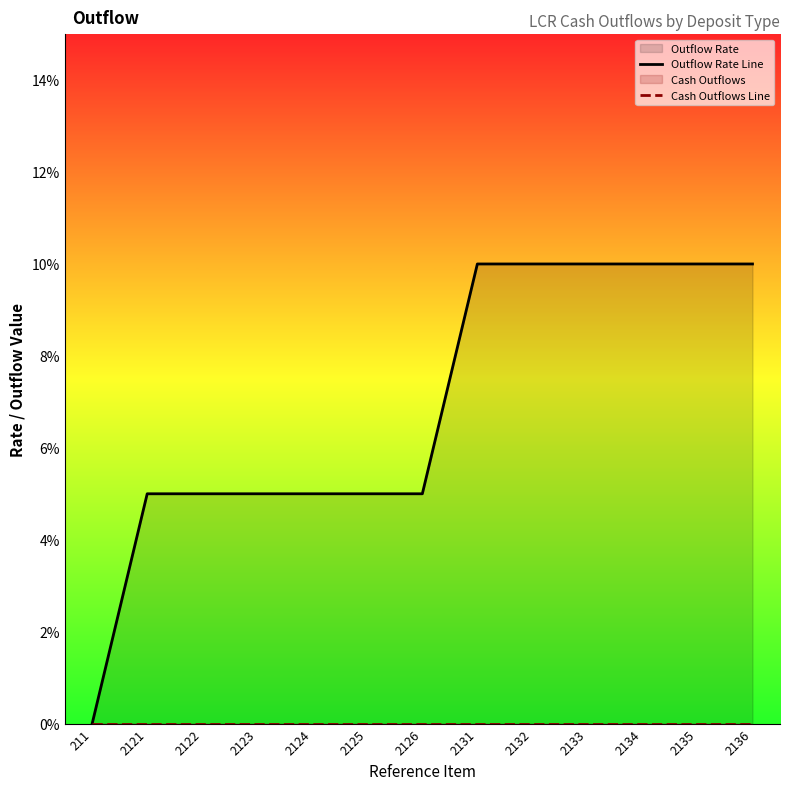

Where is Outflow Rate Line nearest to the value 0?

211